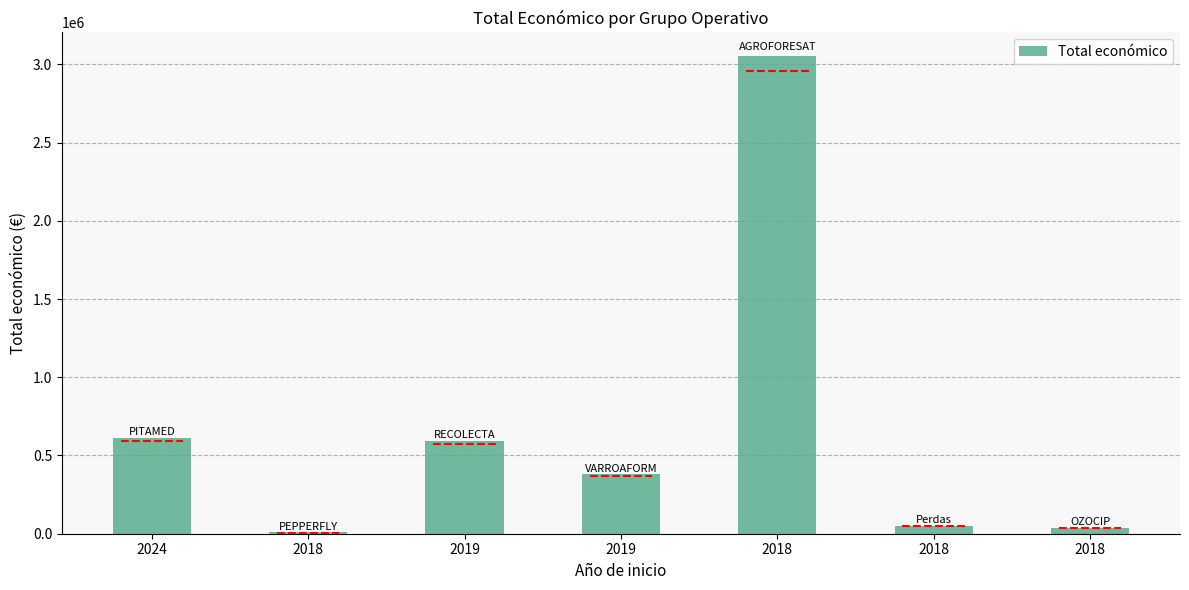

The value at 2024 is 610889. True or false?

True